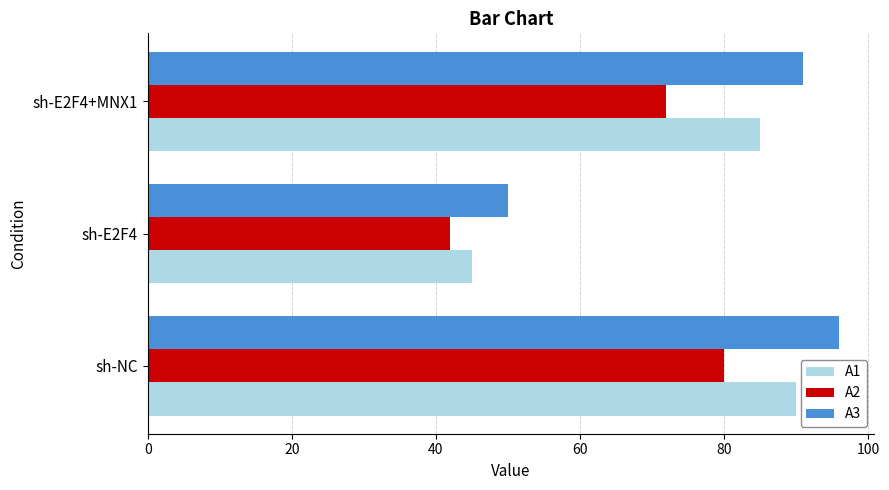

At which label does A1 reach its minimum?

sh-E2F4